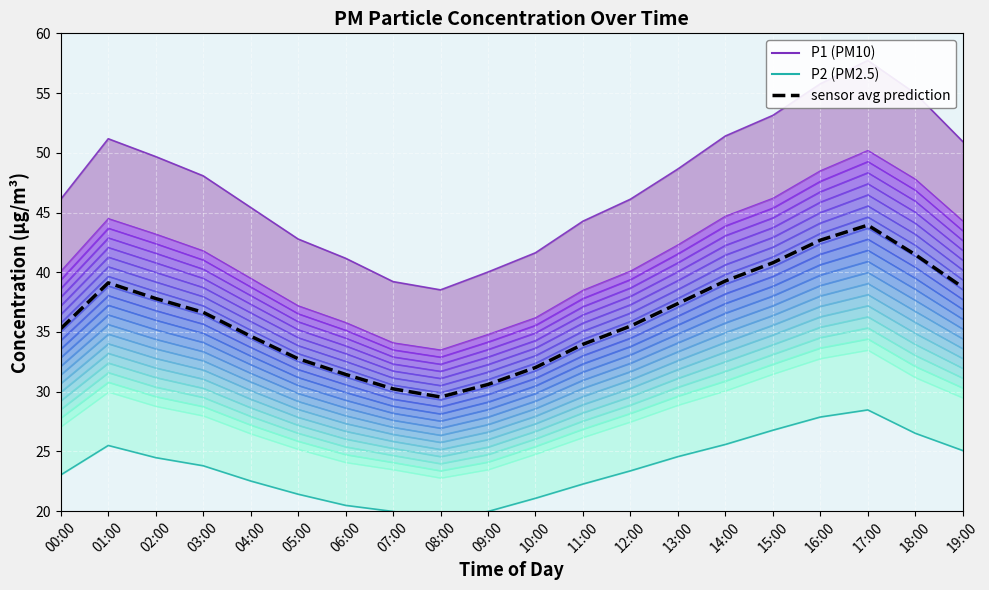

What is the total value across all series at 19:00?

114.8